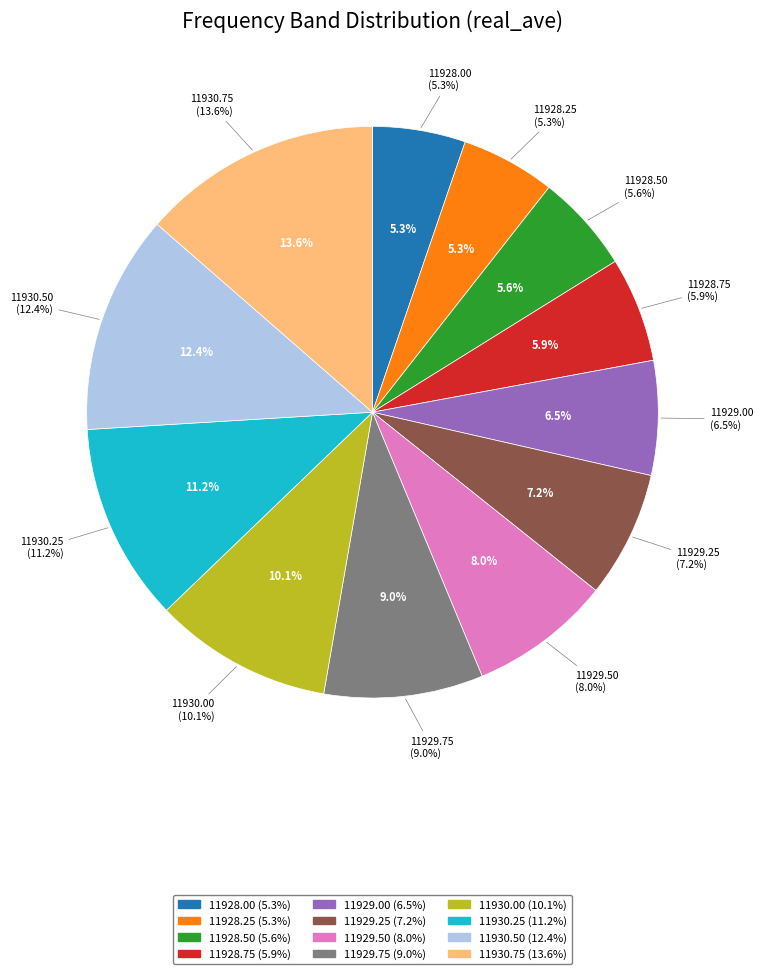

What percentage do 11 and 6 together represent?

21.6%